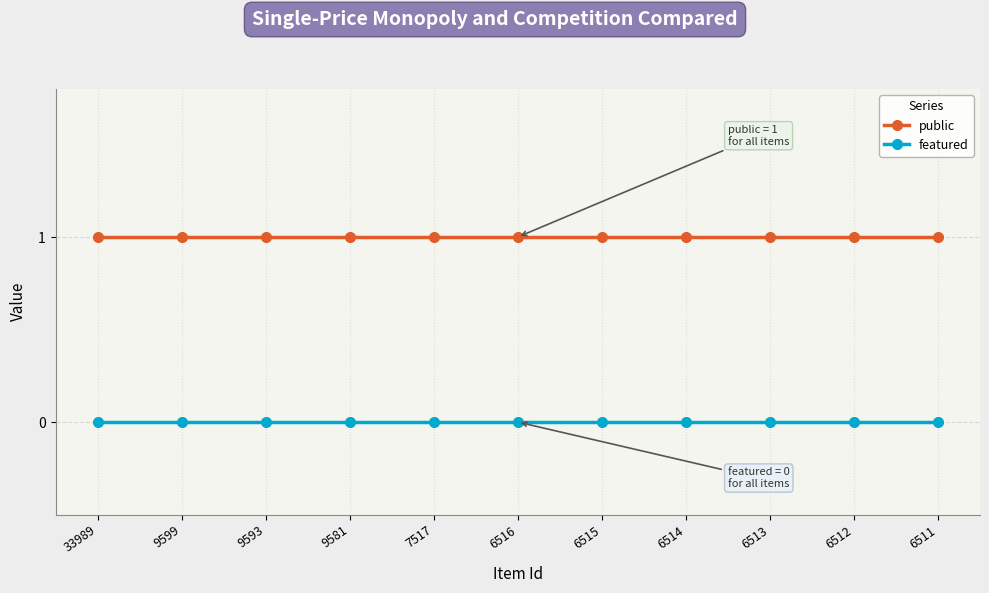

Rank the series by their average value, from lowest to highest.

featured, public